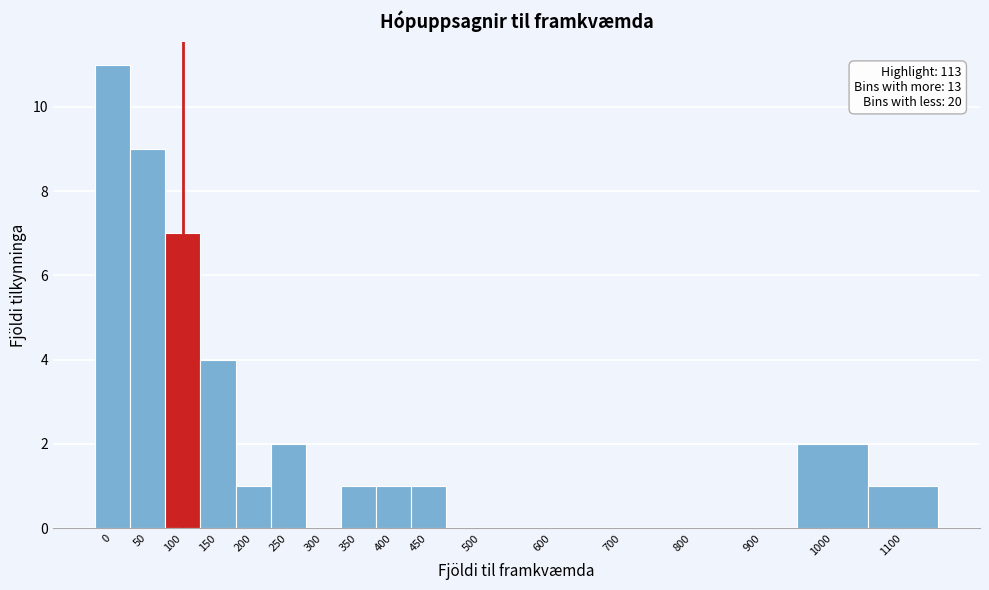

Reading left to right, what are all the values shown in this chart?

0=11	50=9	100=7	150=4	200=1	250=2	300=0	350=1	400=1	450=1	500=0	600=0	700=0	800=0	900=0	1000=2	1100=1